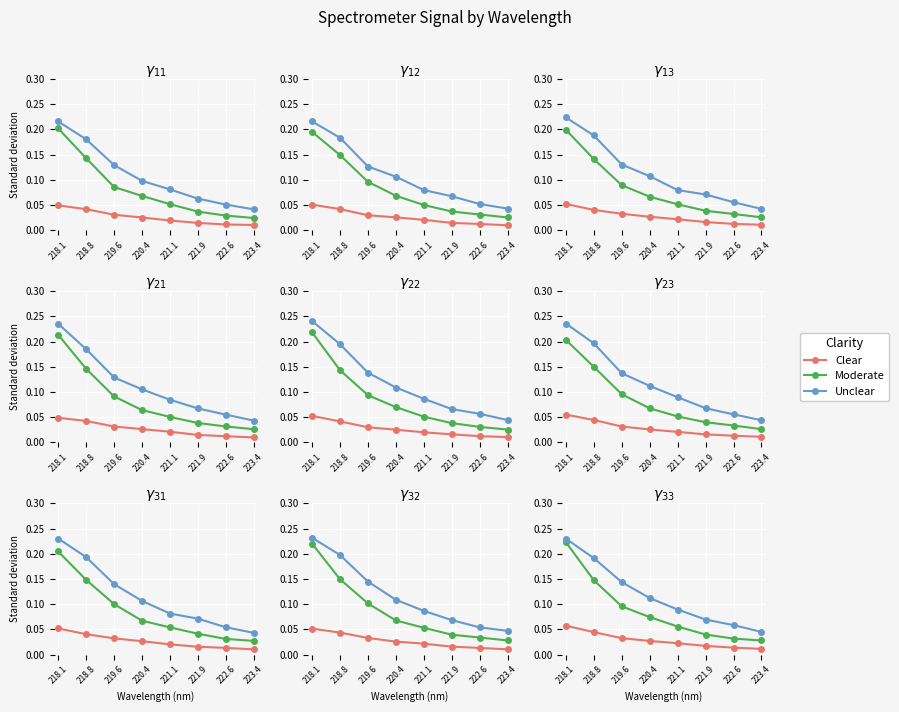

True or false: Clear and Moderate cross at least once.

False